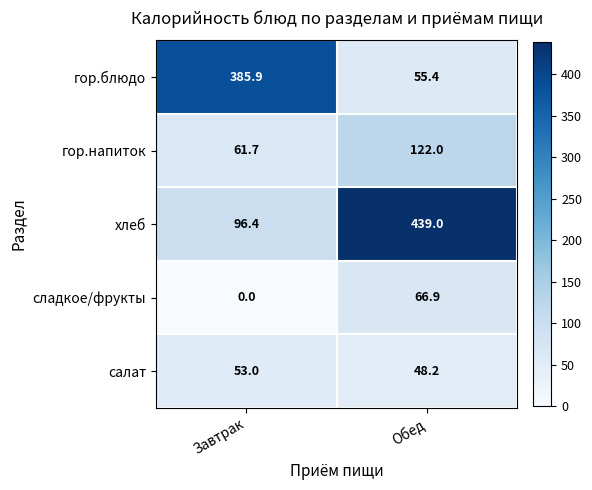

What is the sum of the гор.напиток values at Завтрак and Обед?

183.7